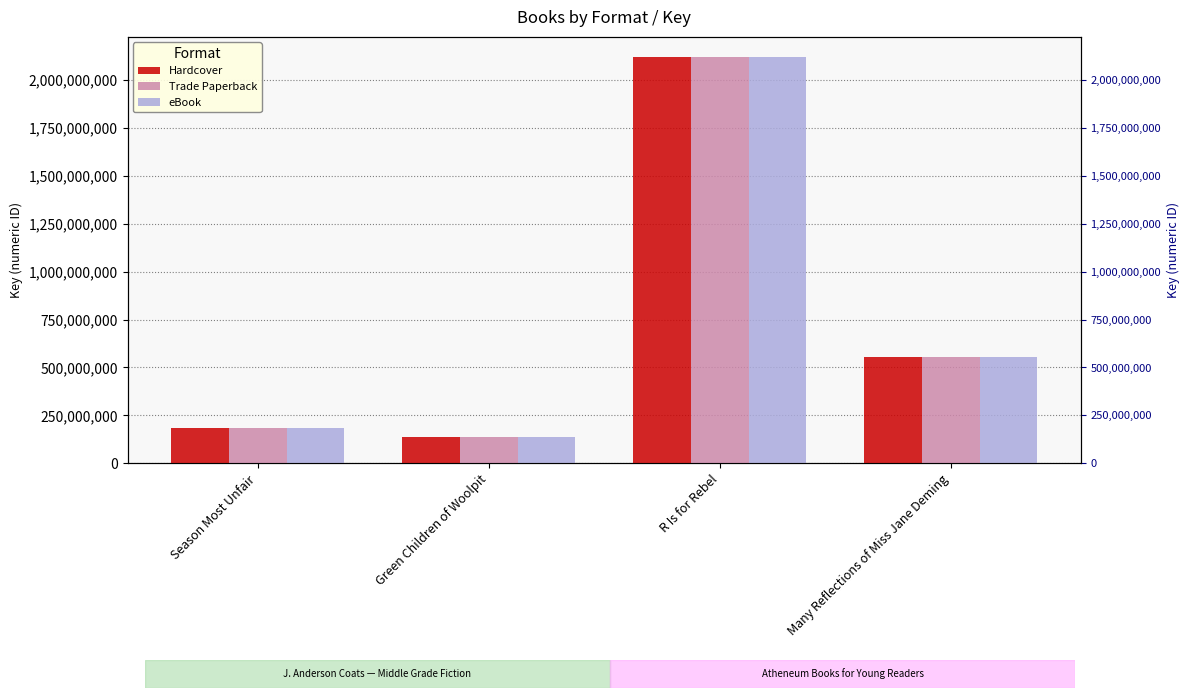

What position from the right is Season Most Unfair?

4